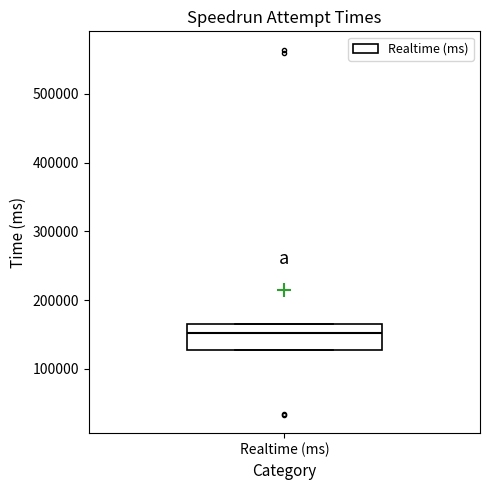

Where is the lower edge of the box for Realtime (ms) on the y-axis? The values are not printed on the chart, so give them approximately, as read against the axis.

130000